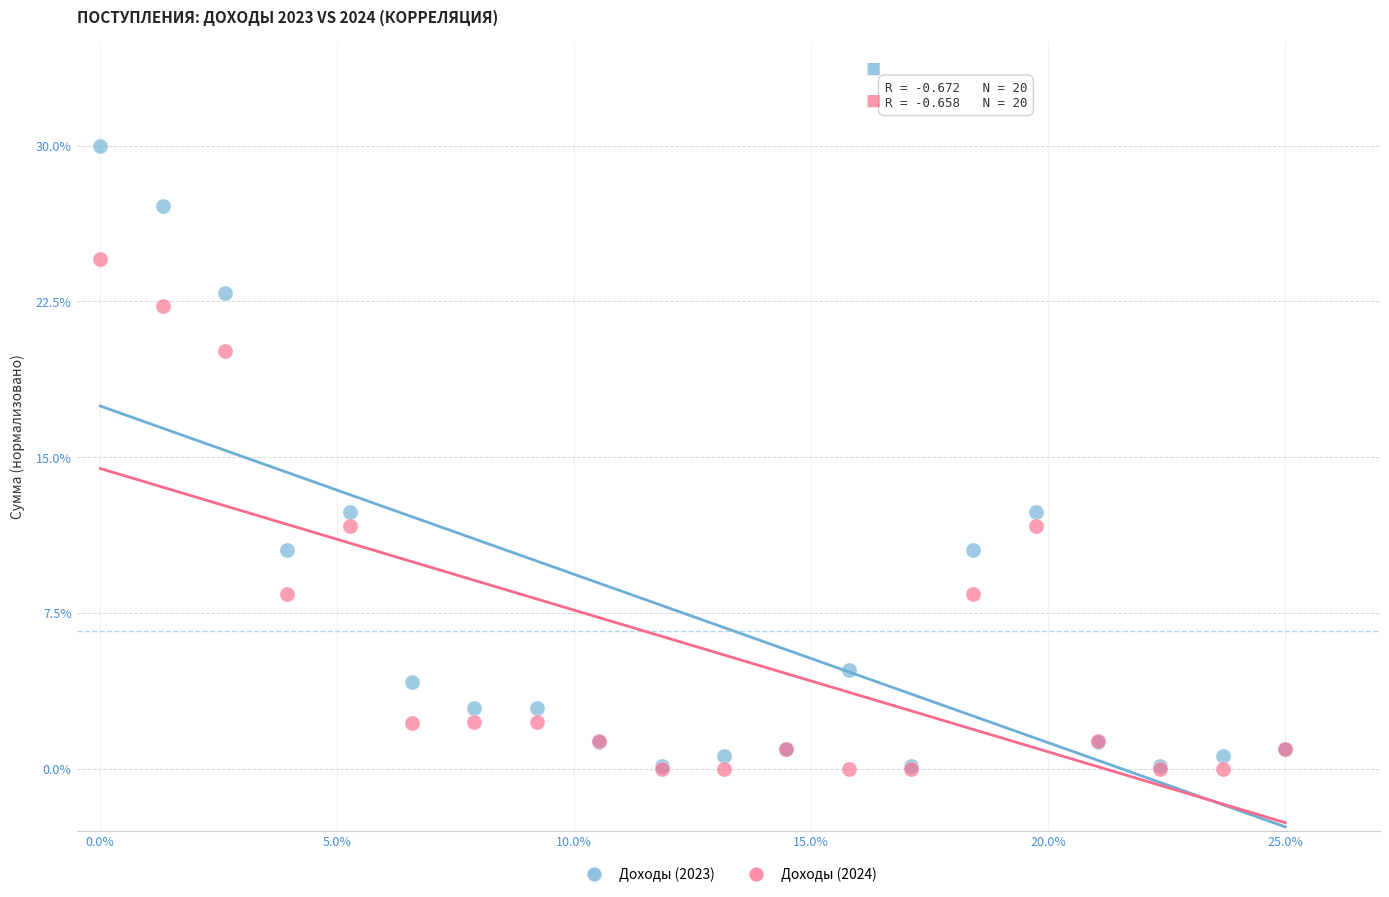

Which series reaches the maximum Y coordinate?

Доходы (2023)